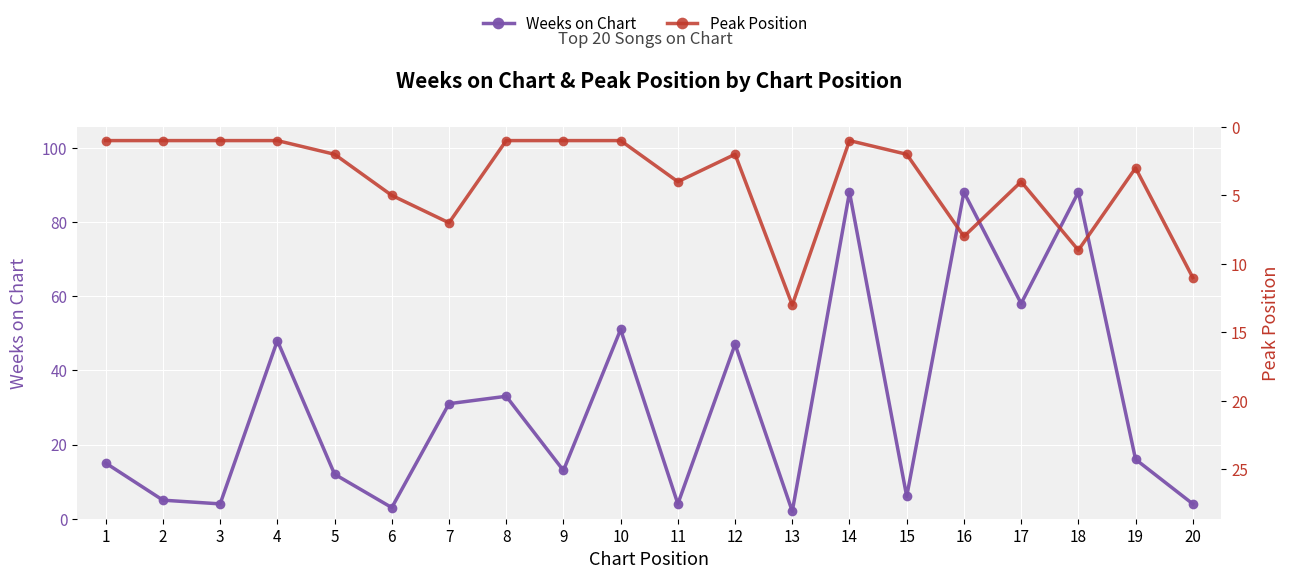

What is the total value across all series at 5?

14